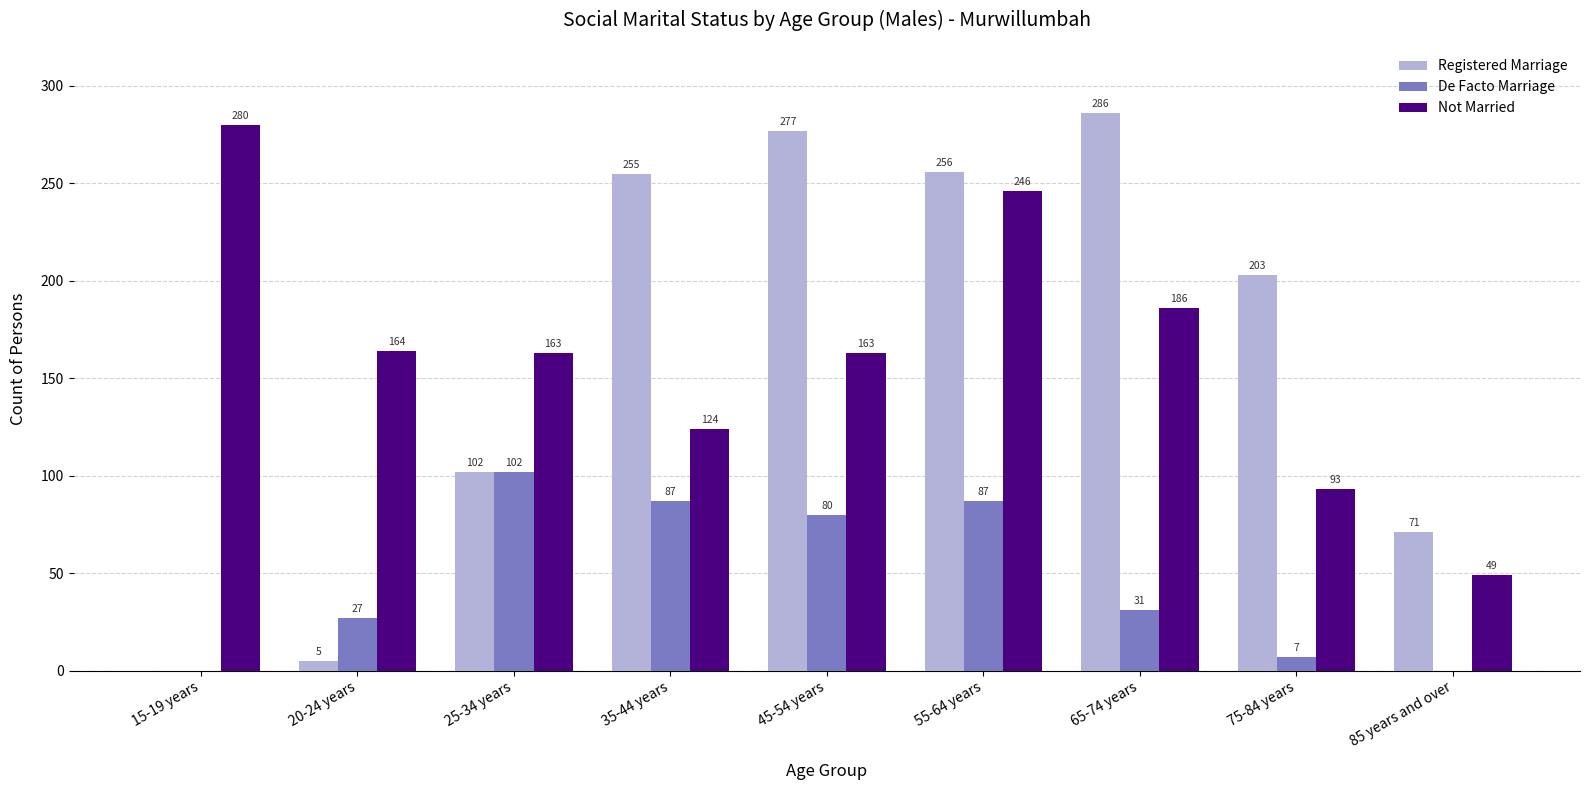

Reading left to right, transcribe all the data shown in this chart.

Registered Marriage: 0	5	102	255	277	256	286	203	71
De Facto Marriage: 0	27	102	87	80	87	31	7	0
Not Married: 280	164	163	124	163	246	186	93	49